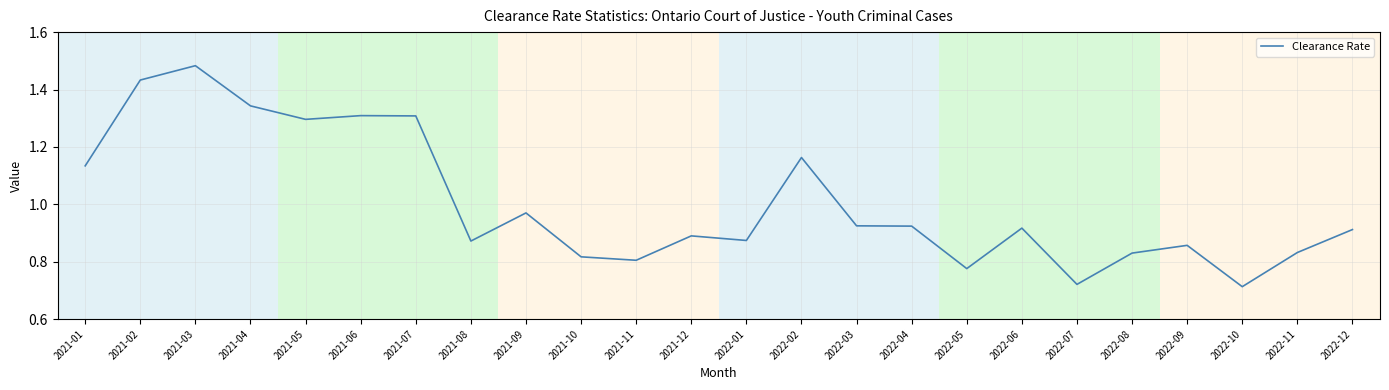

The chart shows a value of 1.3 at 2021-05. True or false?

True